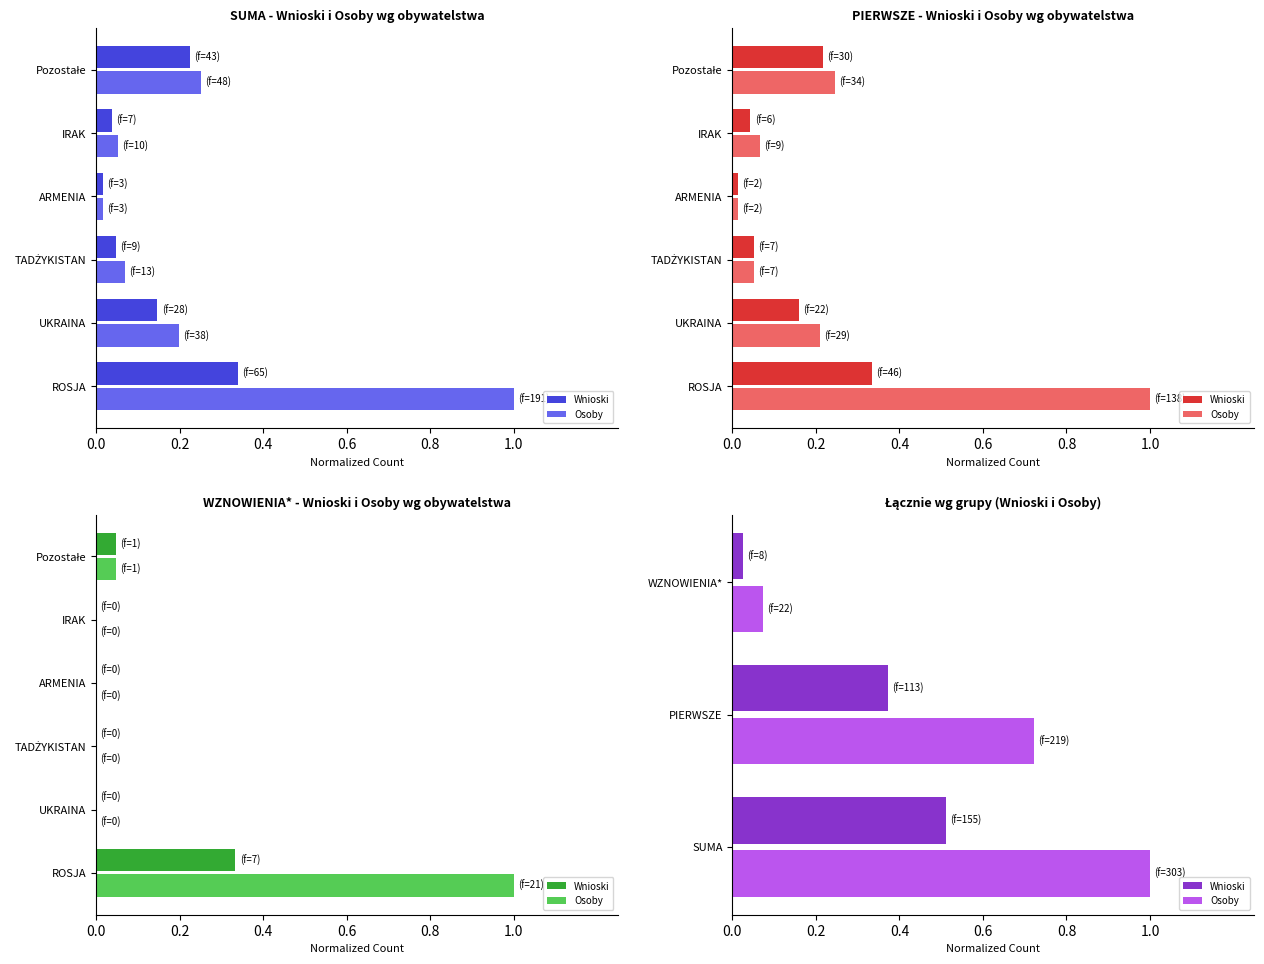

What are all the series names shown in the legend?

Wnioski, Osoby